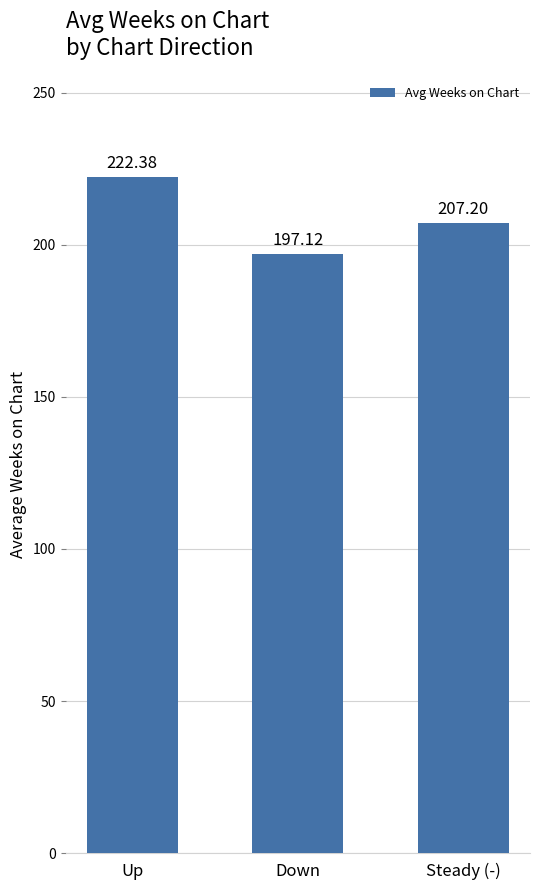

How many data points does each series have?

3